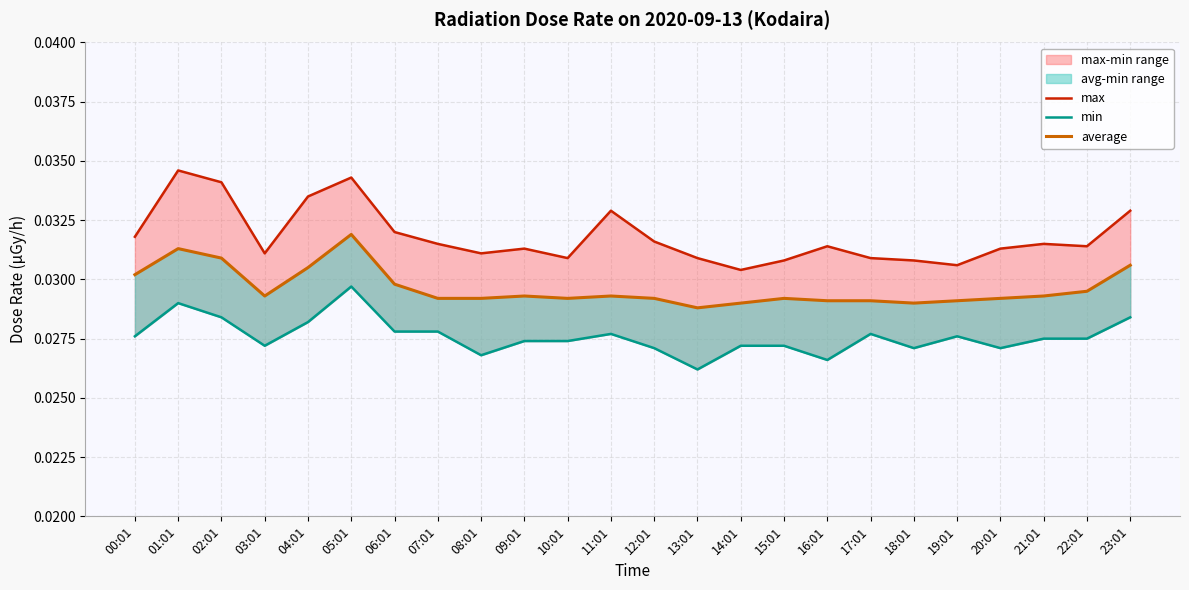

Reading left to right, list all the values displayed in this chart.

max: 00:01=0.0	01:01=0.0	02:01=0.0	03:01=0.0	04:01=0.0	05:01=0.0	06:01=0.0	07:01=0.0	08:01=0.0	09:01=0.0	10:01=0.0	11:01=0.0	12:01=0.0	13:01=0.0	14:01=0.0	15:01=0.0	16:01=0.0	17:01=0.0	18:01=0.0	19:01=0.0	20:01=0.0	21:01=0.0	22:01=0.0	23:01=0.0
min: 00:01=0.0	01:01=0.0	02:01=0.0	03:01=0.0	04:01=0.0	05:01=0.0	06:01=0.0	07:01=0.0	08:01=0.0	09:01=0.0	10:01=0.0	11:01=0.0	12:01=0.0	13:01=0.0	14:01=0.0	15:01=0.0	16:01=0.0	17:01=0.0	18:01=0.0	19:01=0.0	20:01=0.0	21:01=0.0	22:01=0.0	23:01=0.0
average: 00:01=0.0	01:01=0.0	02:01=0.0	03:01=0.0	04:01=0.0	05:01=0.0	06:01=0.0	07:01=0.0	08:01=0.0	09:01=0.0	10:01=0.0	11:01=0.0	12:01=0.0	13:01=0.0	14:01=0.0	15:01=0.0	16:01=0.0	17:01=0.0	18:01=0.0	19:01=0.0	20:01=0.0	21:01=0.0	22:01=0.0	23:01=0.0